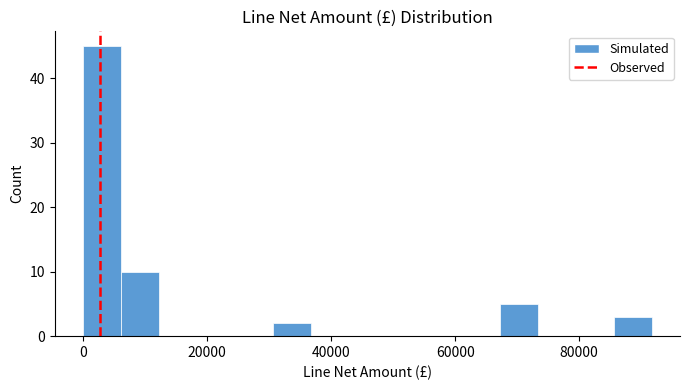

Around what value on the x-axis is the tallest bar? Give the approximate position of its centre, as read against the axis.

4000